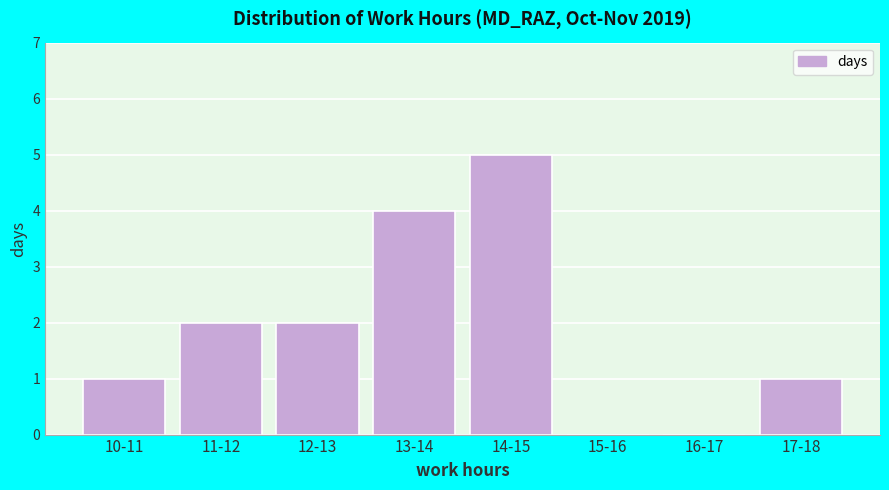

Reading left to right, what are all the values shown in this chart?

10-11=1	11-12=2	12-13=2	13-14=4	14-15=5	15-16=0	16-17=0	17-18=1